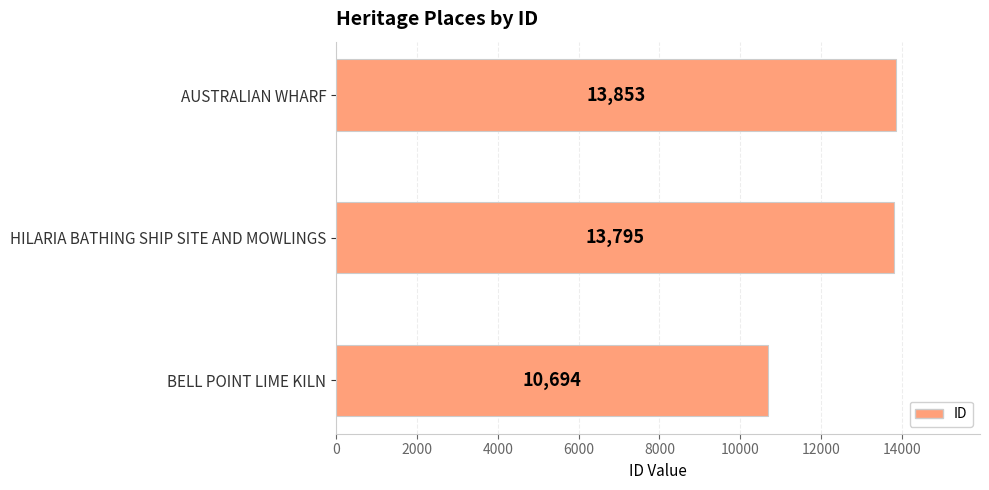

True or false: the data shows 13795 at HILARIA BATHING SHIP SITE AND MOWLINGS.

True